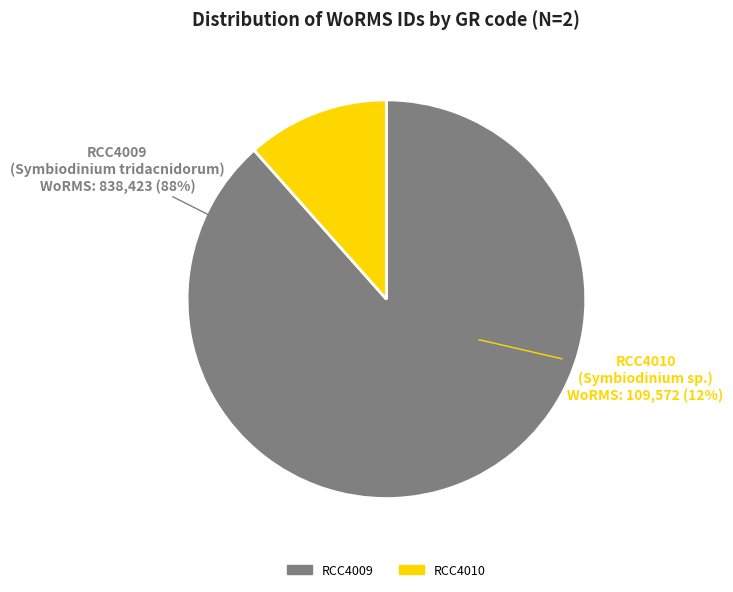

Between RCC4010 and RCC4009, which is larger?

RCC4009